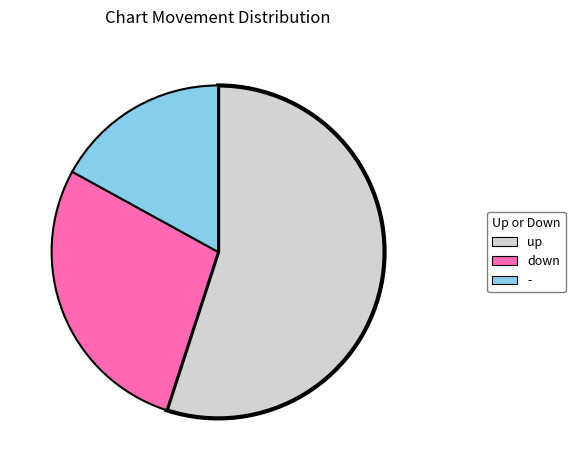

How many slices are in this pie chart?

3